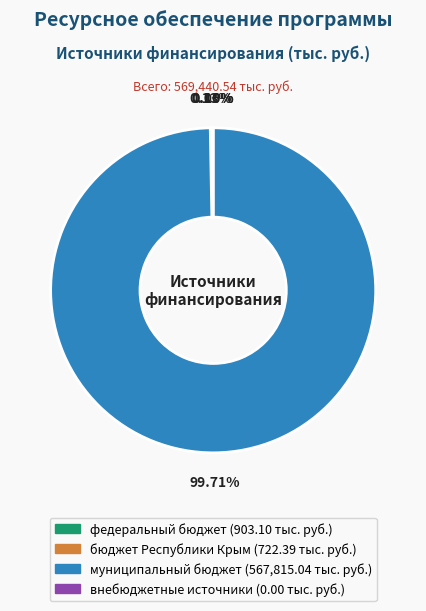

How many slices are in this pie chart?

4